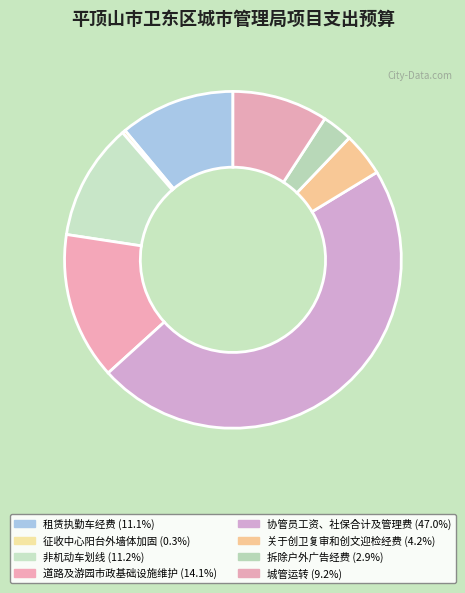

Count the number of slices in the pie.

8